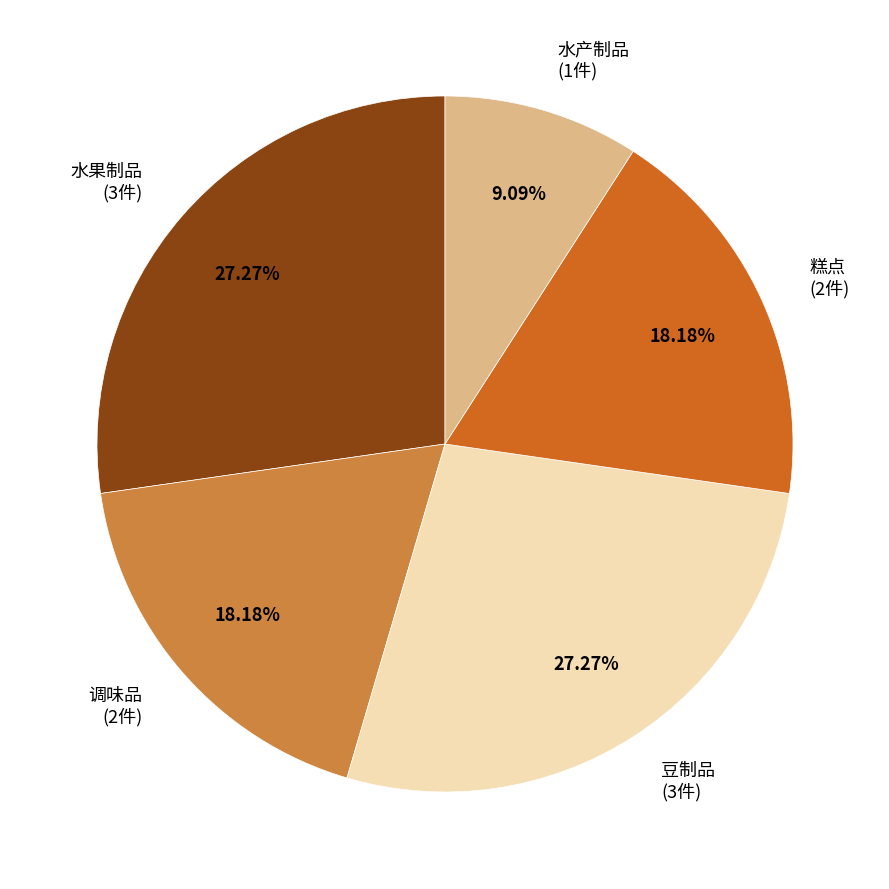

What is the ratio of the value at 水产制品 (1件) to the value at 水果制品 (3件)?

0.3